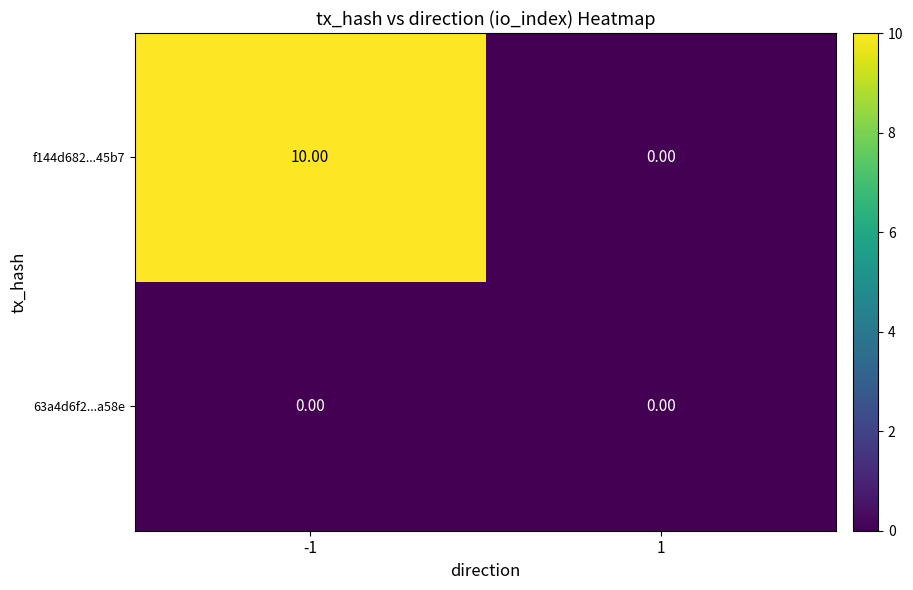

What is the total value across all series at -1?

10